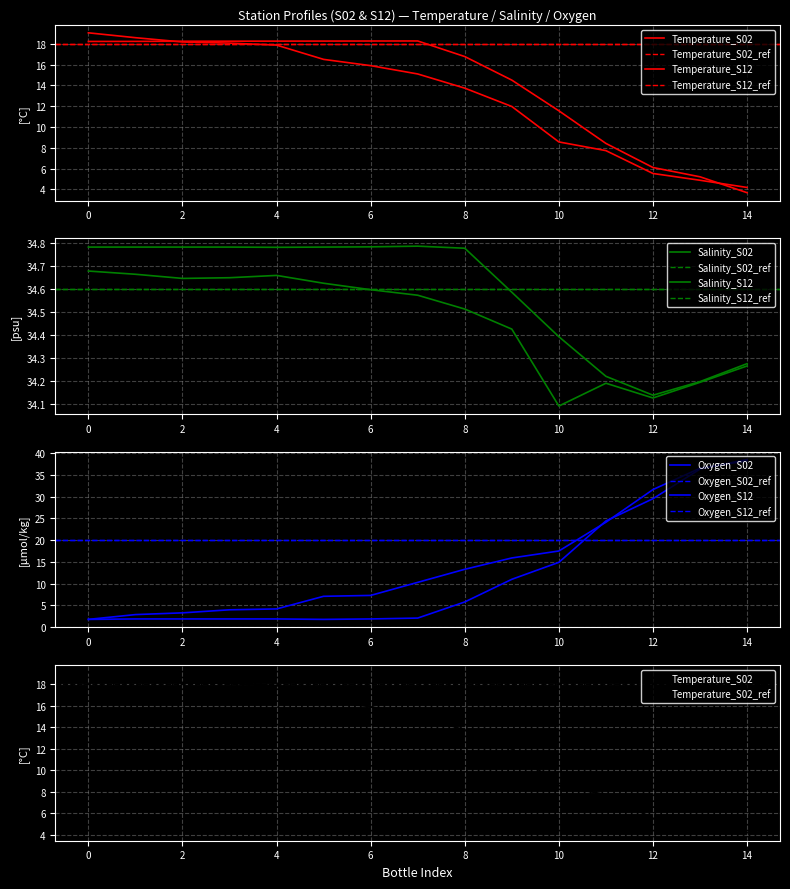

Which series changed the most between 8 and 14?

Oxygen_S12